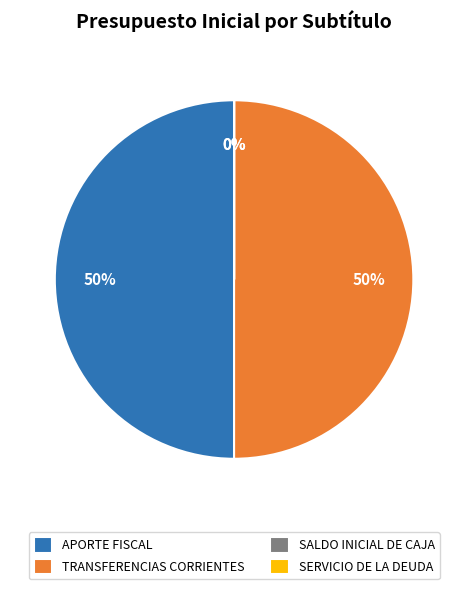

What is the ratio of the value at APORTE FISCAL to the value at TRANSFERENCIAS CORRIENTES?

1.0